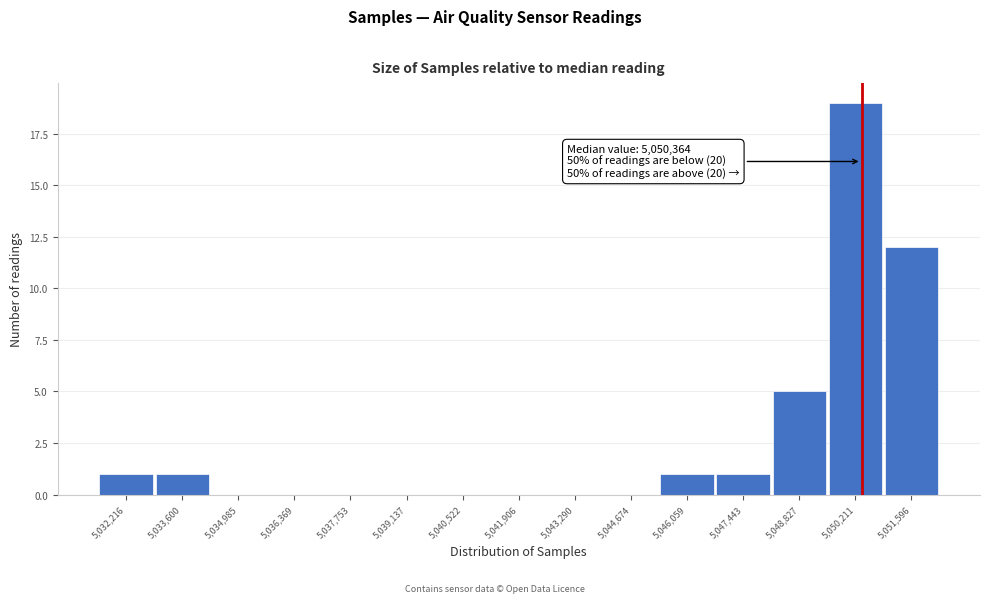

Which range on the x-axis has the tallest bar?

5049600 to 5051000